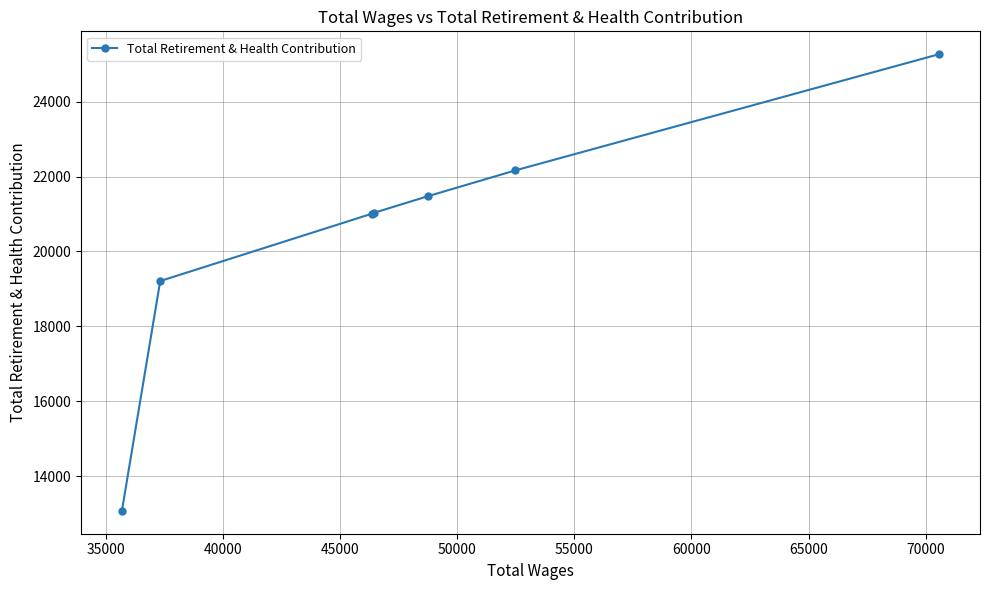

What is the value of the 7th point from the left?

25264